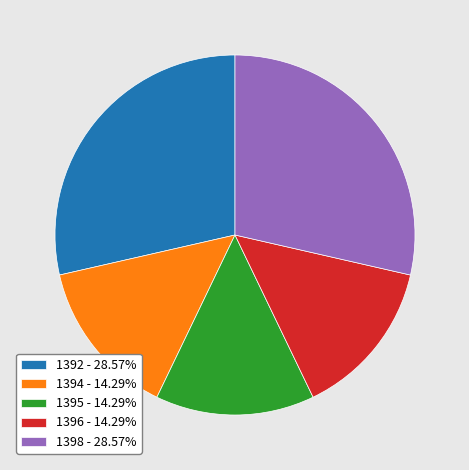

Is there any slice that represents more than half of the pie?

No